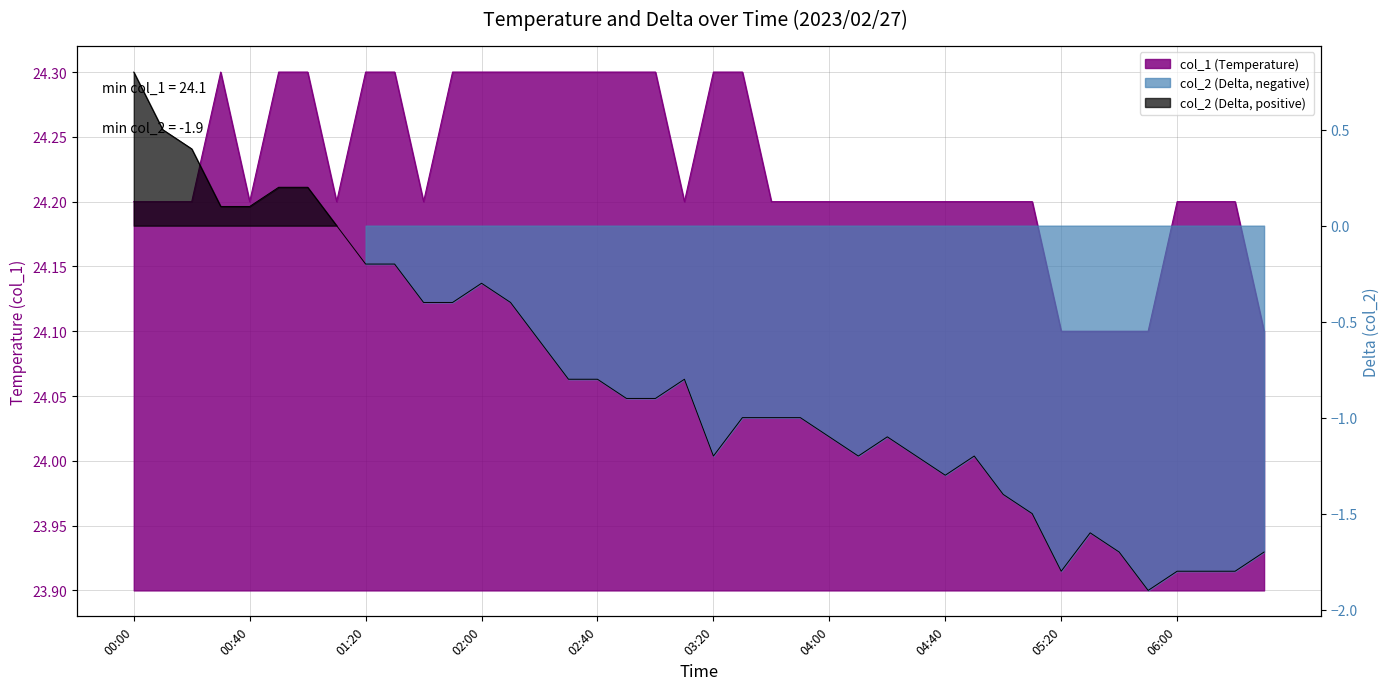

Which series has the widest spread of values?

col_2